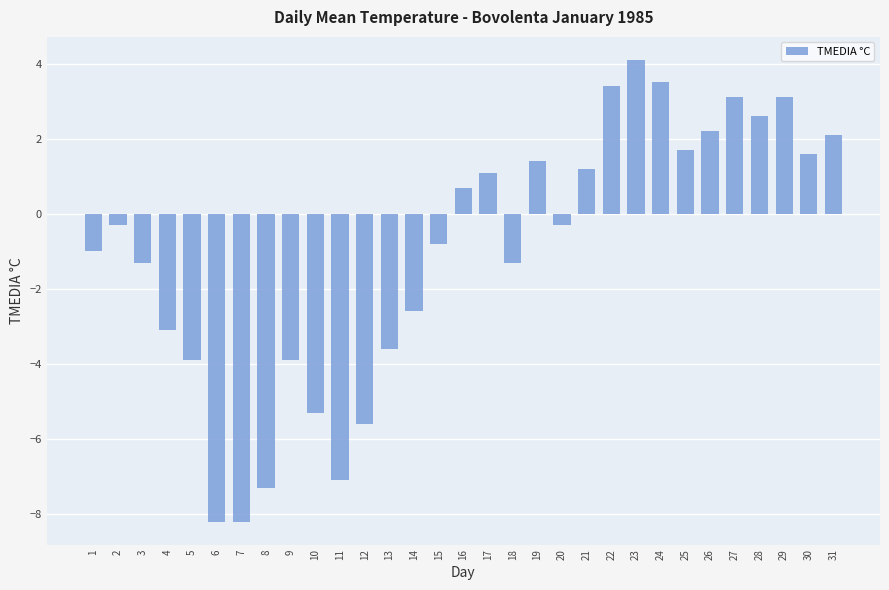

What value does the data have at 5?

-3.9